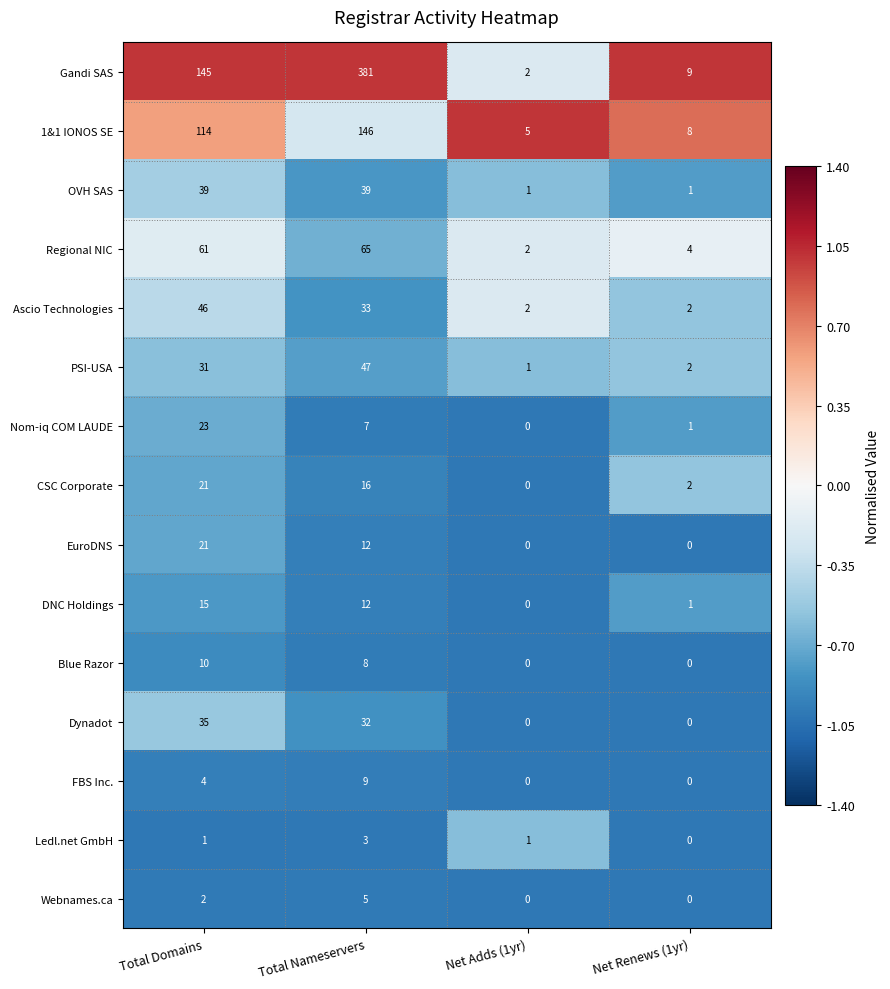

What is the greatest value displayed?

381